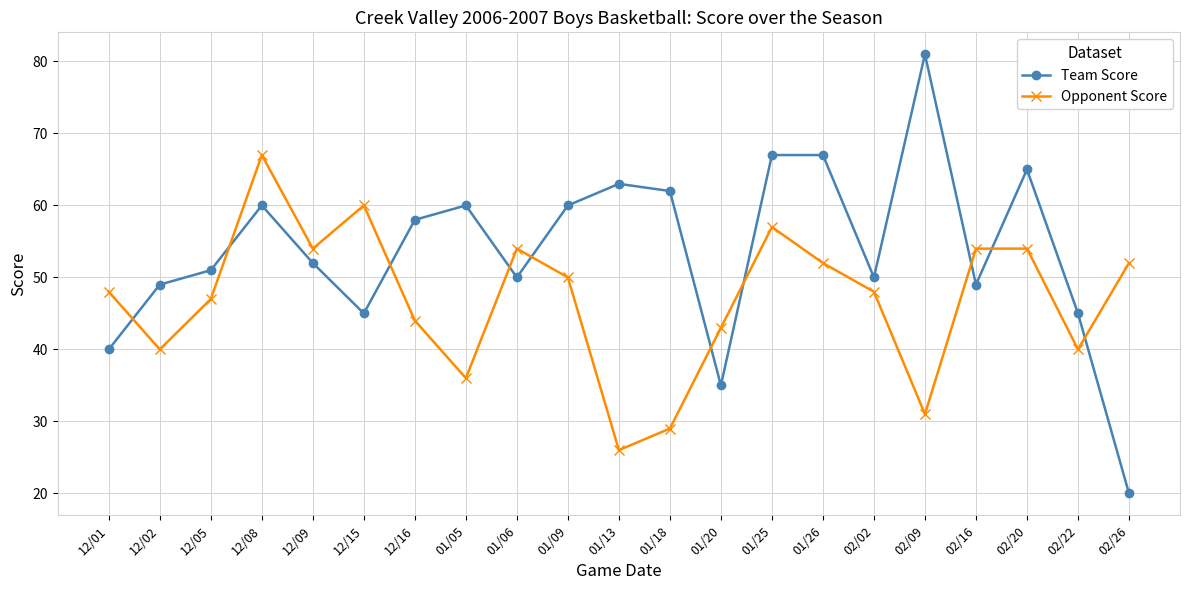

What is the greatest value displayed?

81